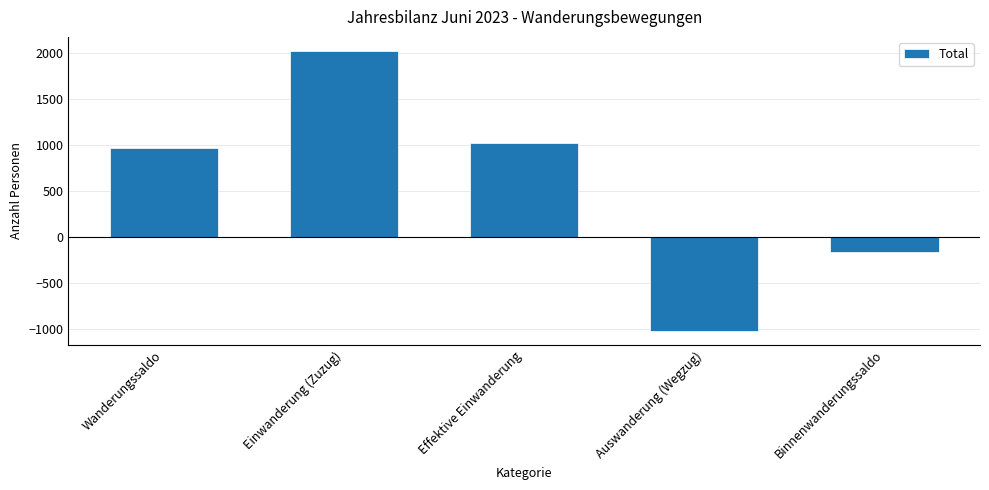

How many positive values are there?

3